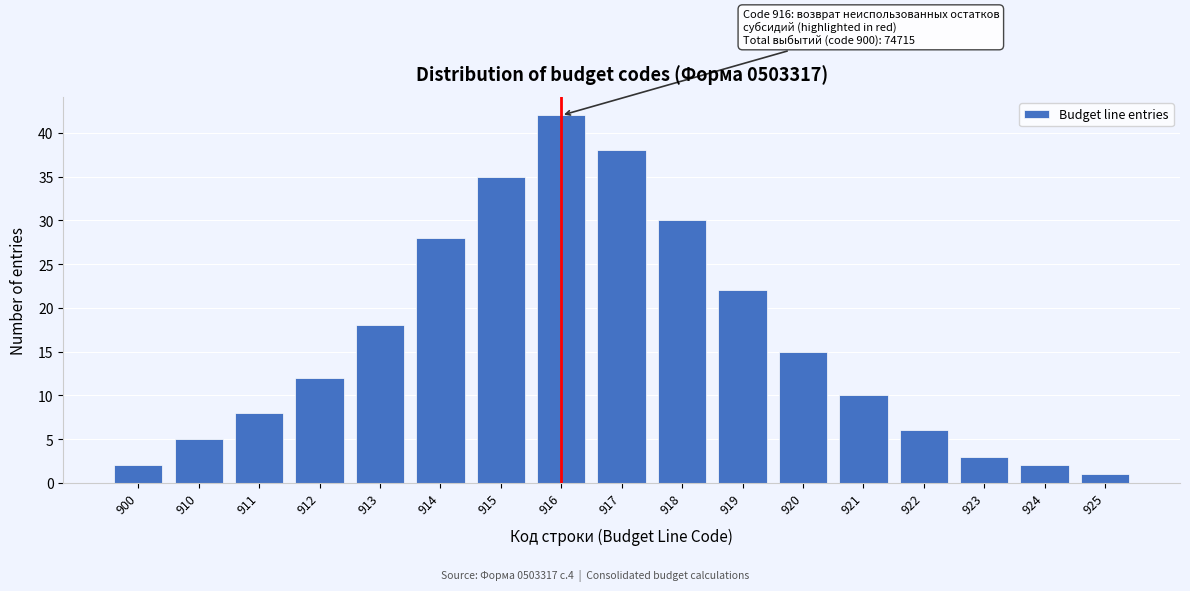

Reading left to right, extract all data points from this chart.

900=2	910=5	911=8	912=12	913=18	914=28	915=35	916=42	917=38	918=30	919=22	920=15	921=10	922=6	923=3	924=2	925=1